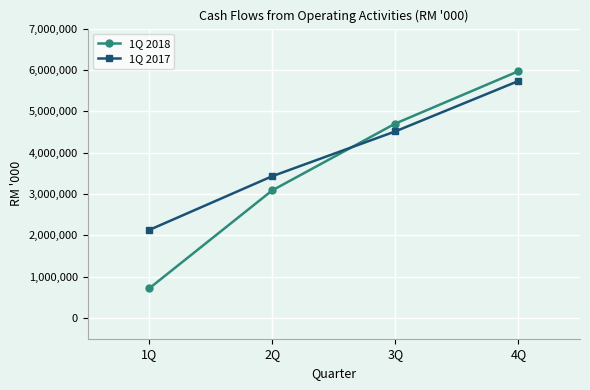

Which category has the lowest value in the 1Q 2017 series?

1Q